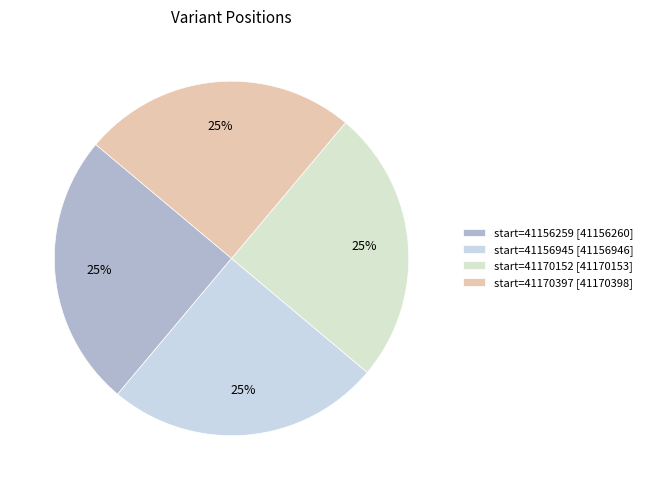

How many segments does this pie chart have?

4